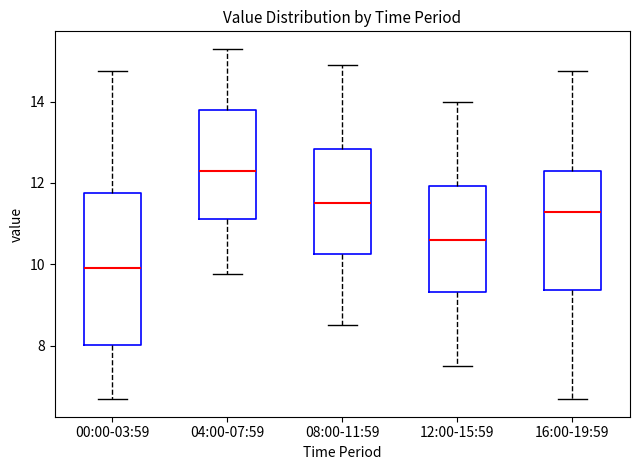

Where does the lower whisker of the box for 00:00-03:59 end on the y-axis? The values are not printed on the chart, so give them approximately, as read against the axis.

6.6